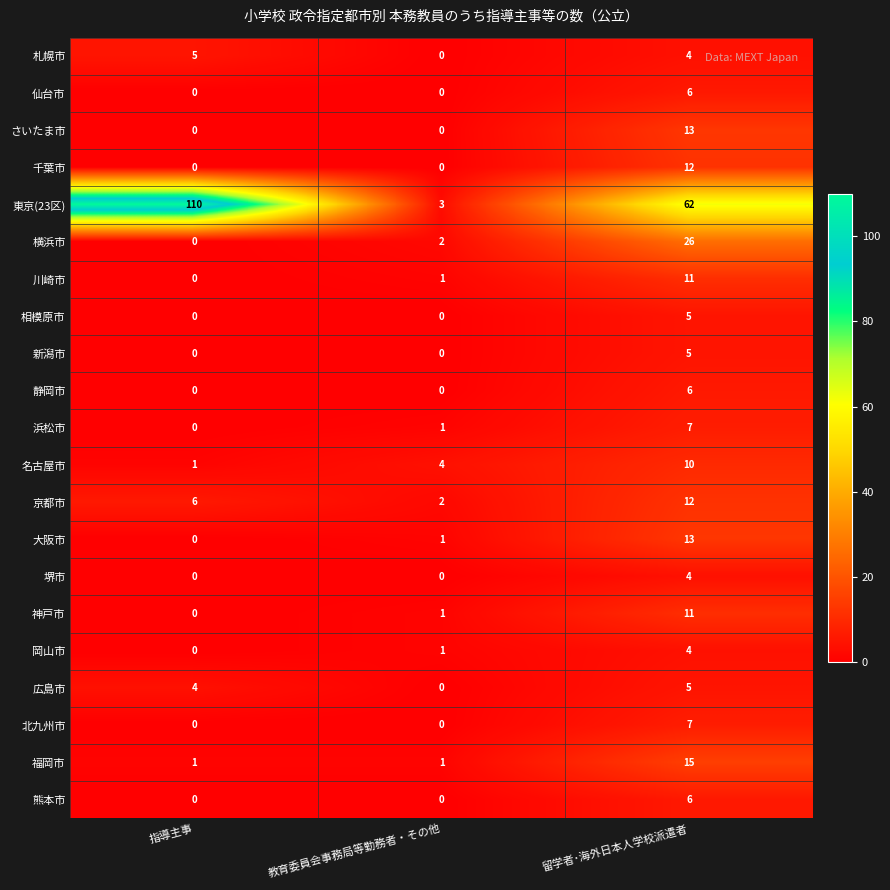

The 新潟市 series shows 0 at 教育委員会事務局等勤務者・その他. True or false?

True